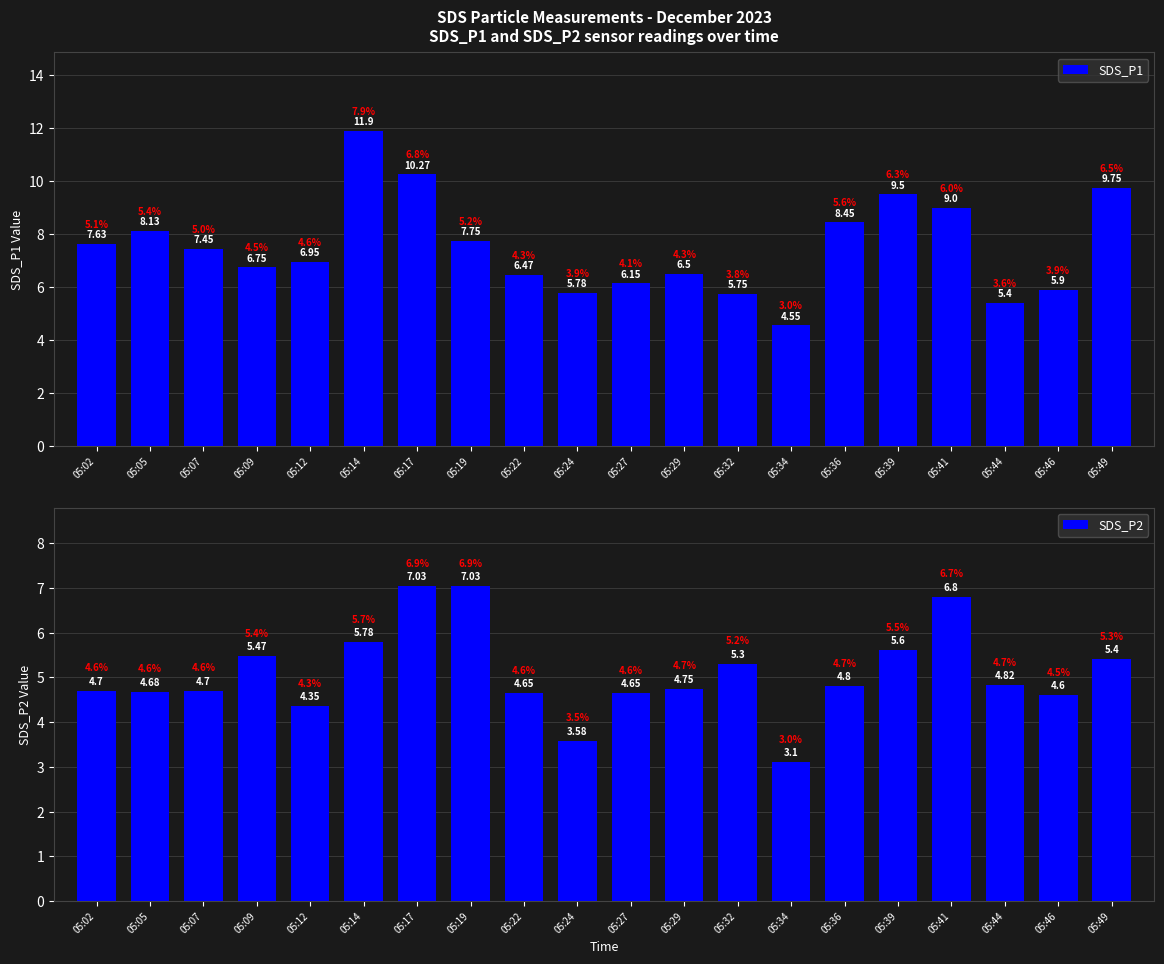

What is the maximum value shown in the chart?

11.9